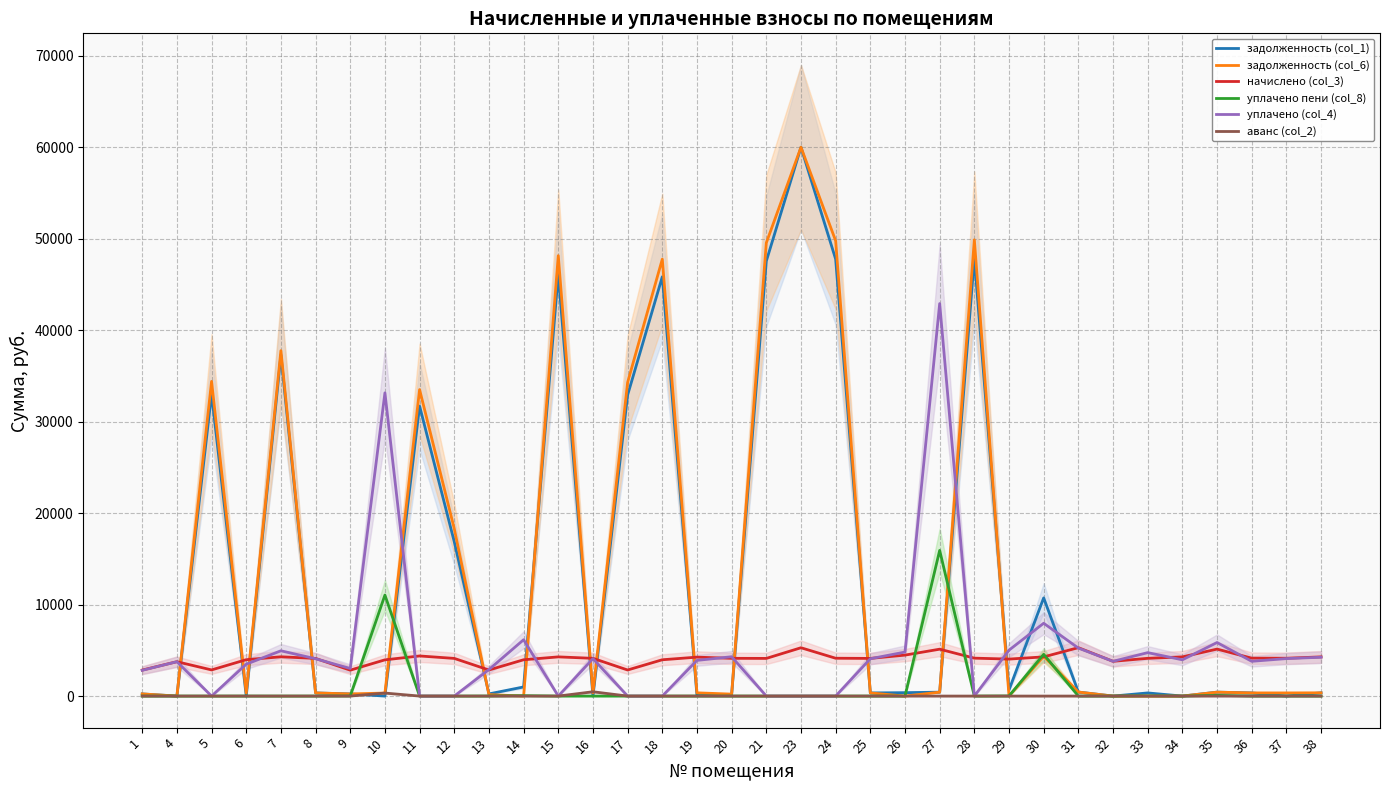

Is the value of начислено (col_3) at 14 greater than the value of уплачено (col_4) at 6?

Yes